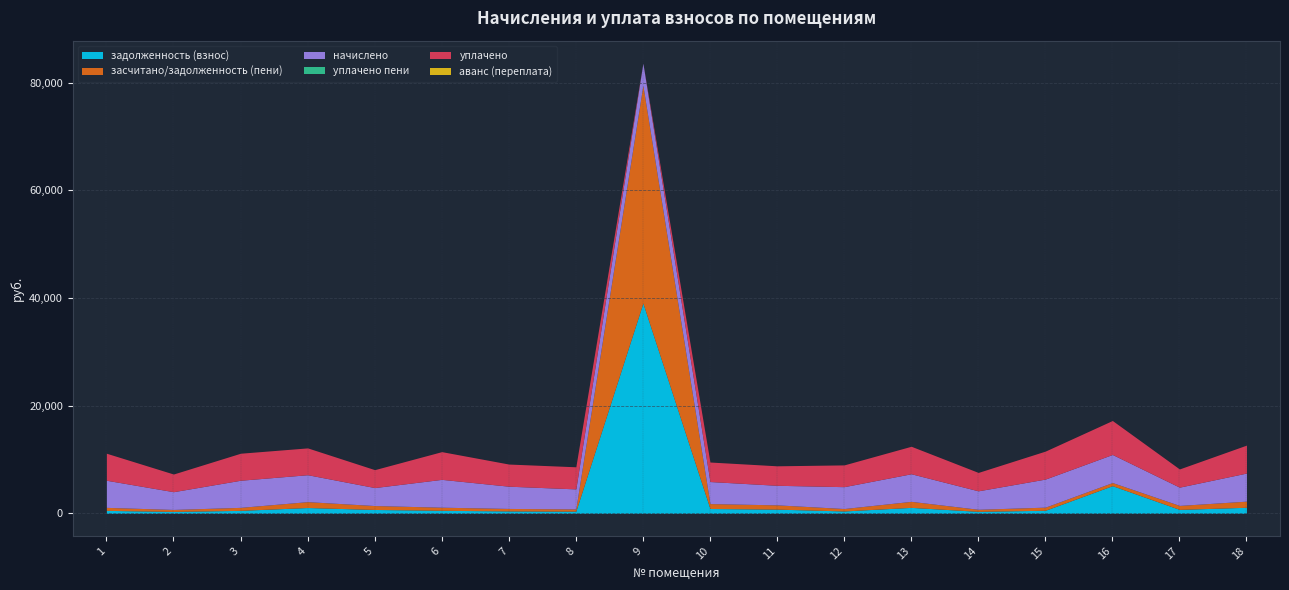

Where do задолженность (взнос) and уплачено first cross each other?

8 and 9